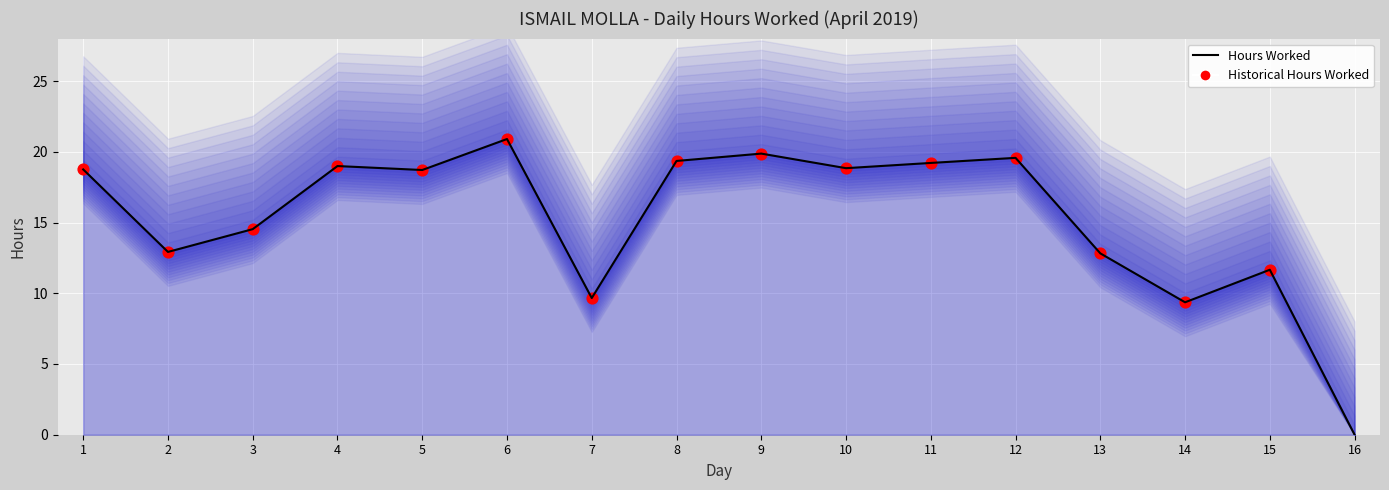

What is the change in value from 2 to 14?

-3.6